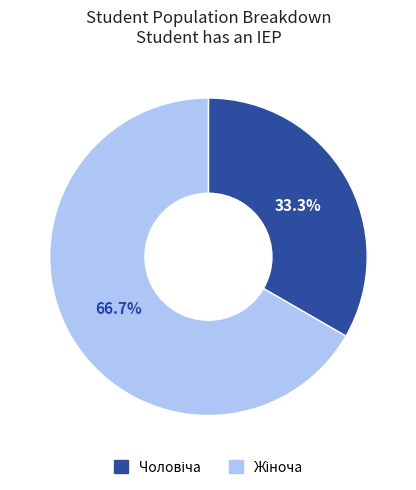

Is there any slice that represents more than half of the pie?

Yes